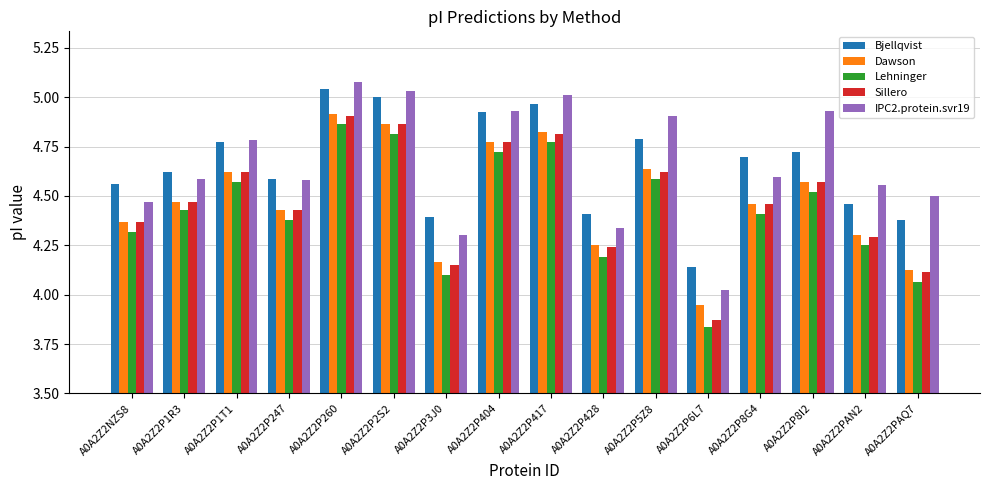

At which category is the sum across all series the highest?

A0A2Z2P260